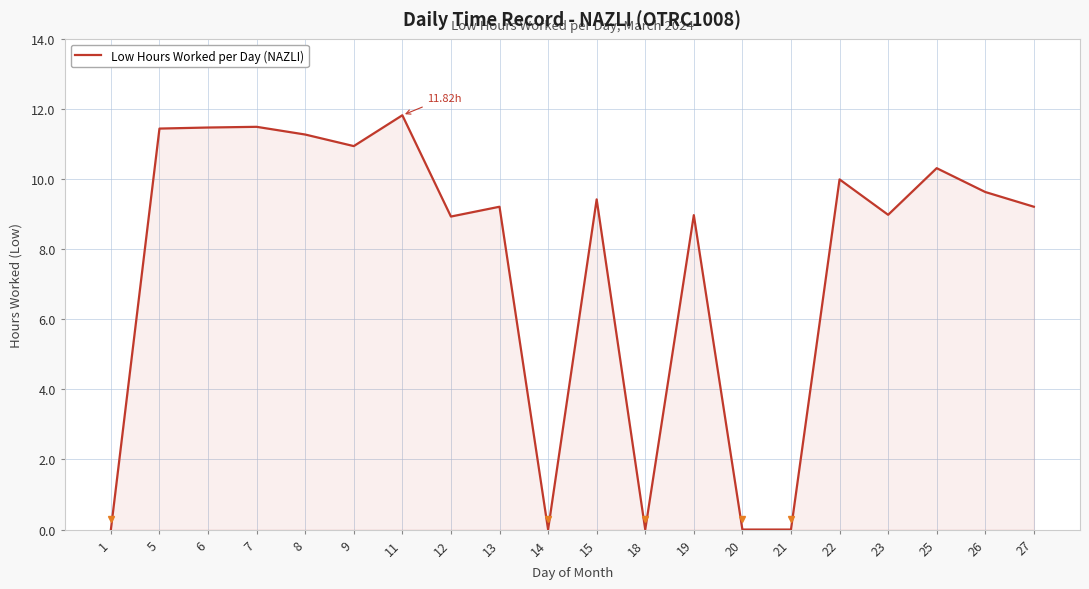

What is the difference between the maximum and minimum values?

11.8